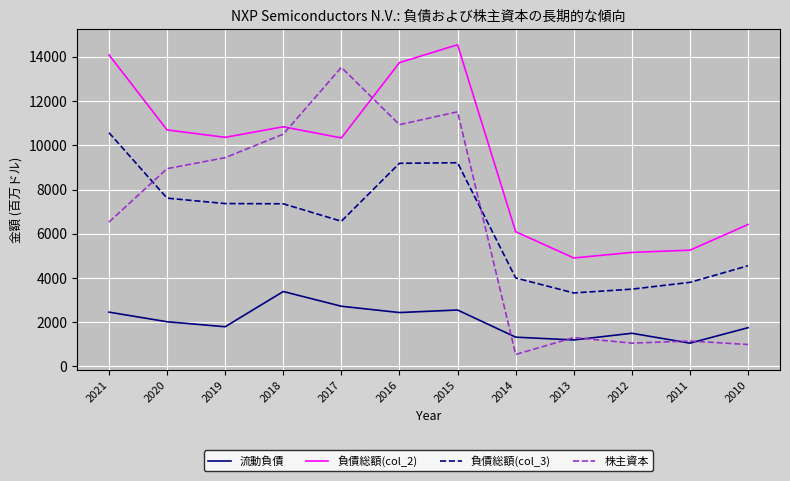

What is the greatest value displayed?

14551